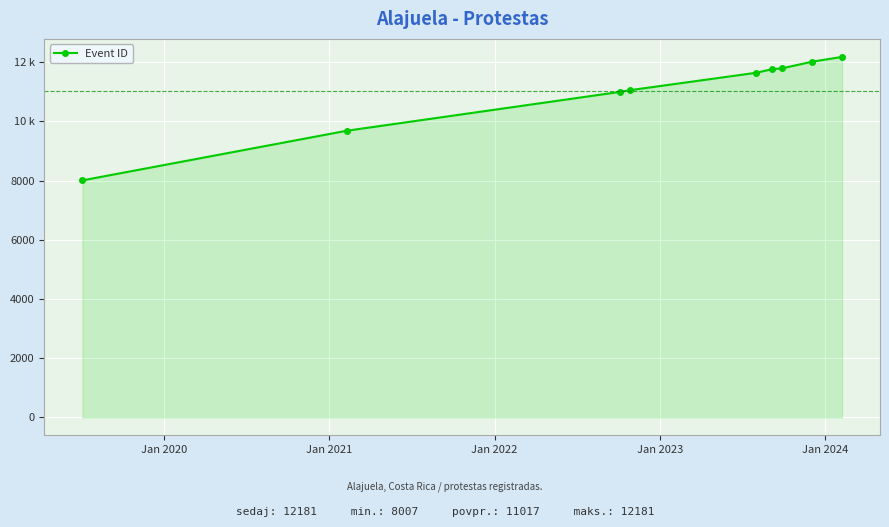

Is this an area chart (filled region under the line)?

Yes